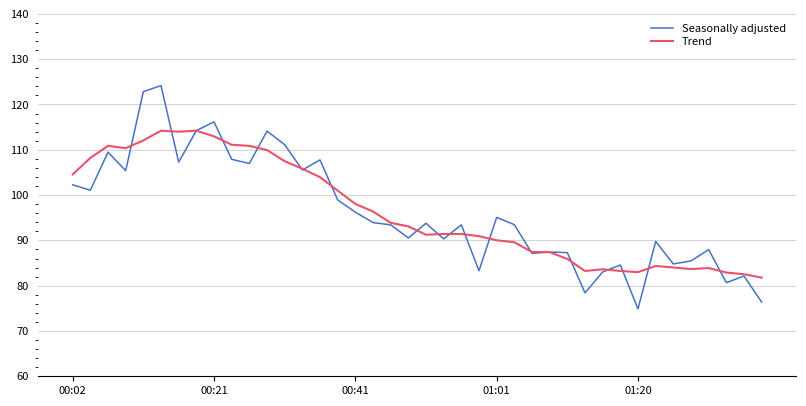

Rank the series by their maximum value, from highest to lowest.

Seasonally adjusted, Trend